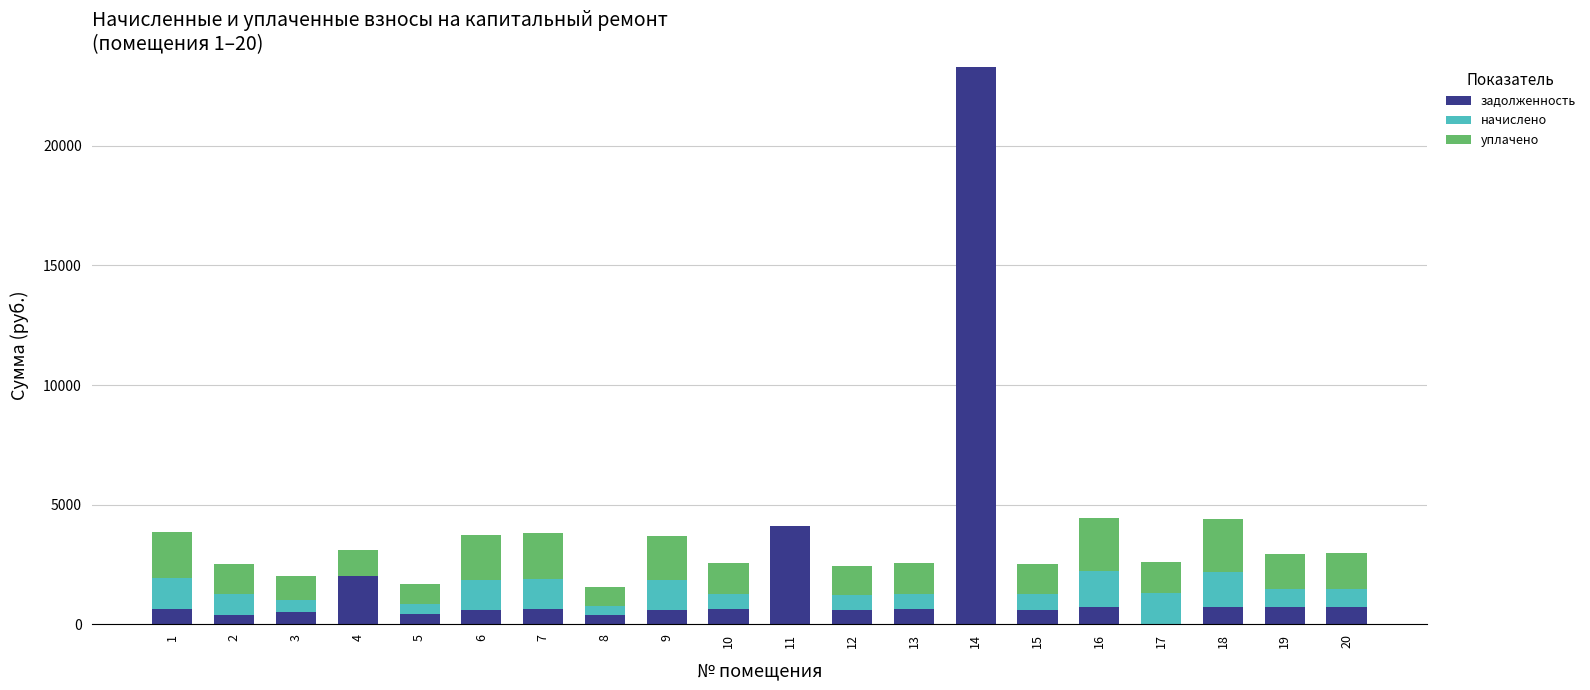

At which category is the sum across all series the highest?

14